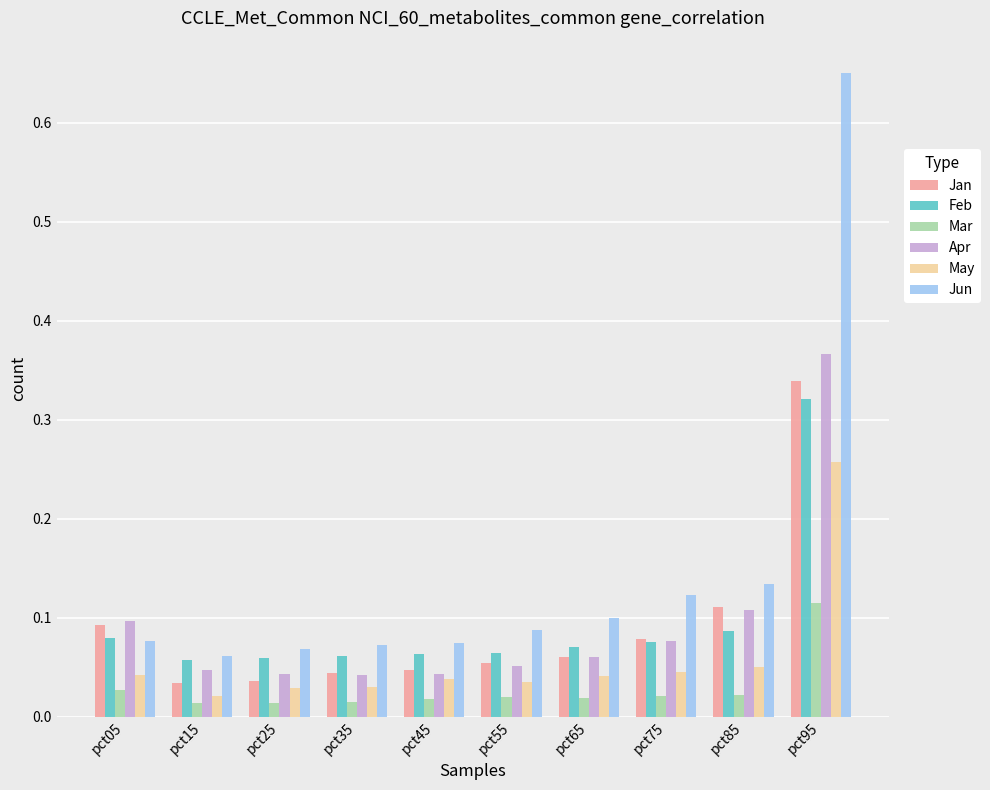

Which series changed the most between pct15 and pct75?

Jun